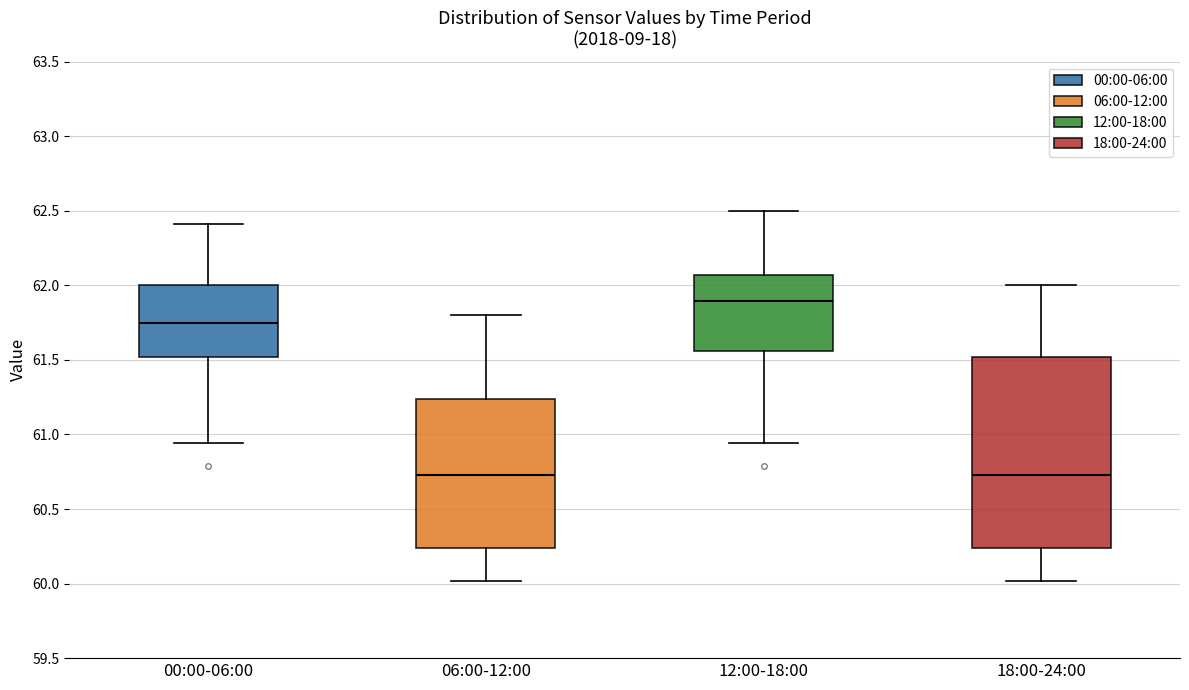

Reading left to right, transcribe this box plot: for each box, give where its median line is, the range the box spans, and where its two whiskers end, as read against the y-axis. The values are not printed on the chart, so give them approximately, as read against the axis.

00:00-06:00: median 61.75, box 61.50 to 62.00, whiskers 60.95 to 62.40
06:00-12:00: median 60.75, box 60.25 to 61.25, whiskers 60.00 to 61.80
12:00-18:00: median 61.90, box 61.55 to 62.05, whiskers 60.95 to 62.50
18:00-24:00: median 60.75, box 60.25 to 61.50, whiskers 60.00 to 62.00